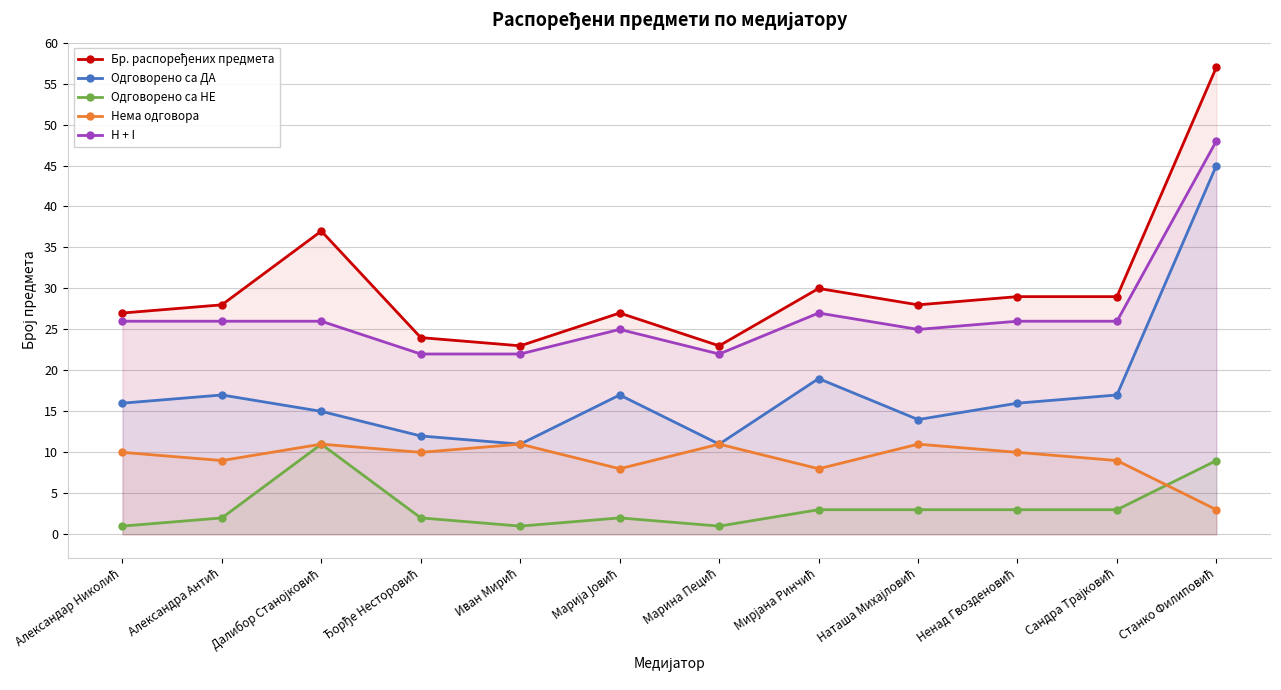

What is the difference between the highest and lowest values at Мирјана Ринчић?

27